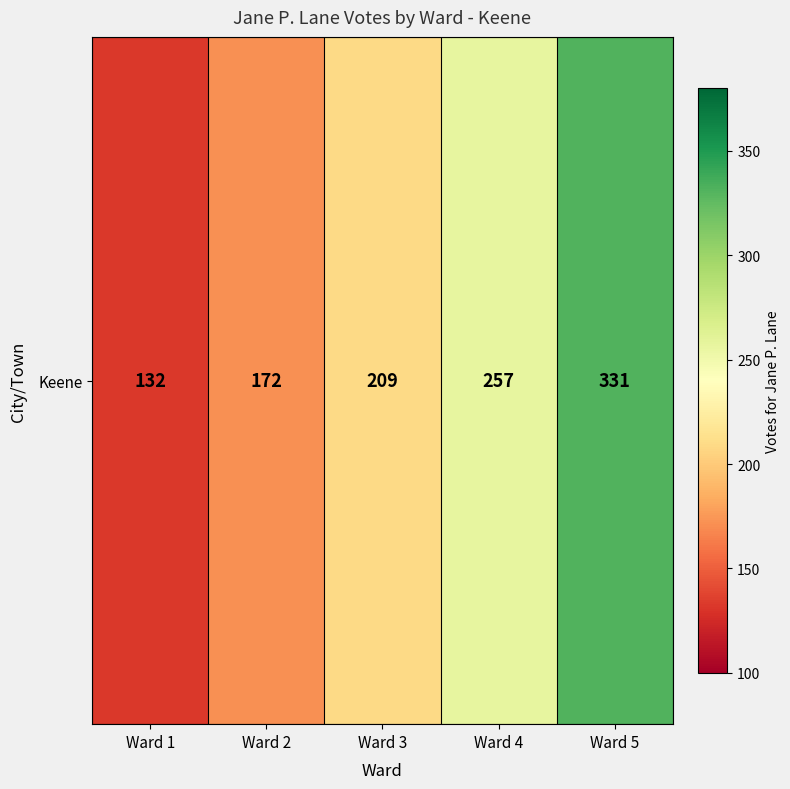

What is the maximum value shown in the chart?

331